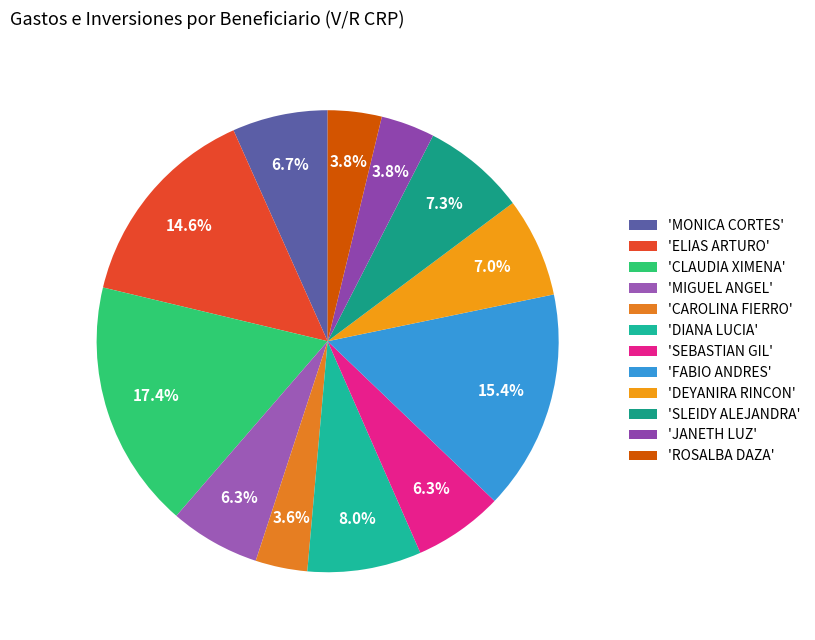

Count the number of slices in the pie.

12